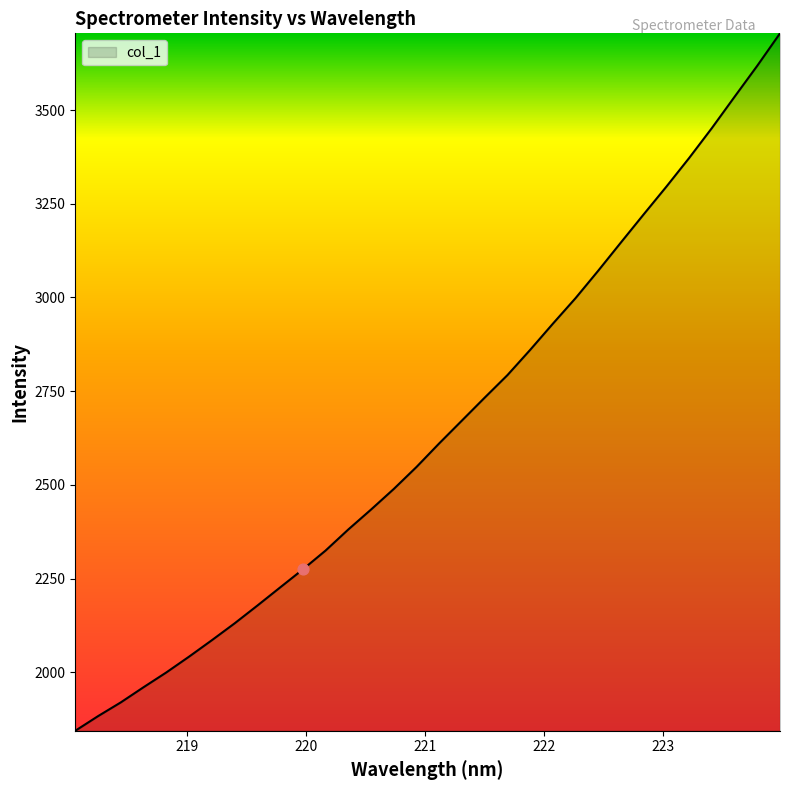

What is the difference between the maximum and minimum values?

1860.1